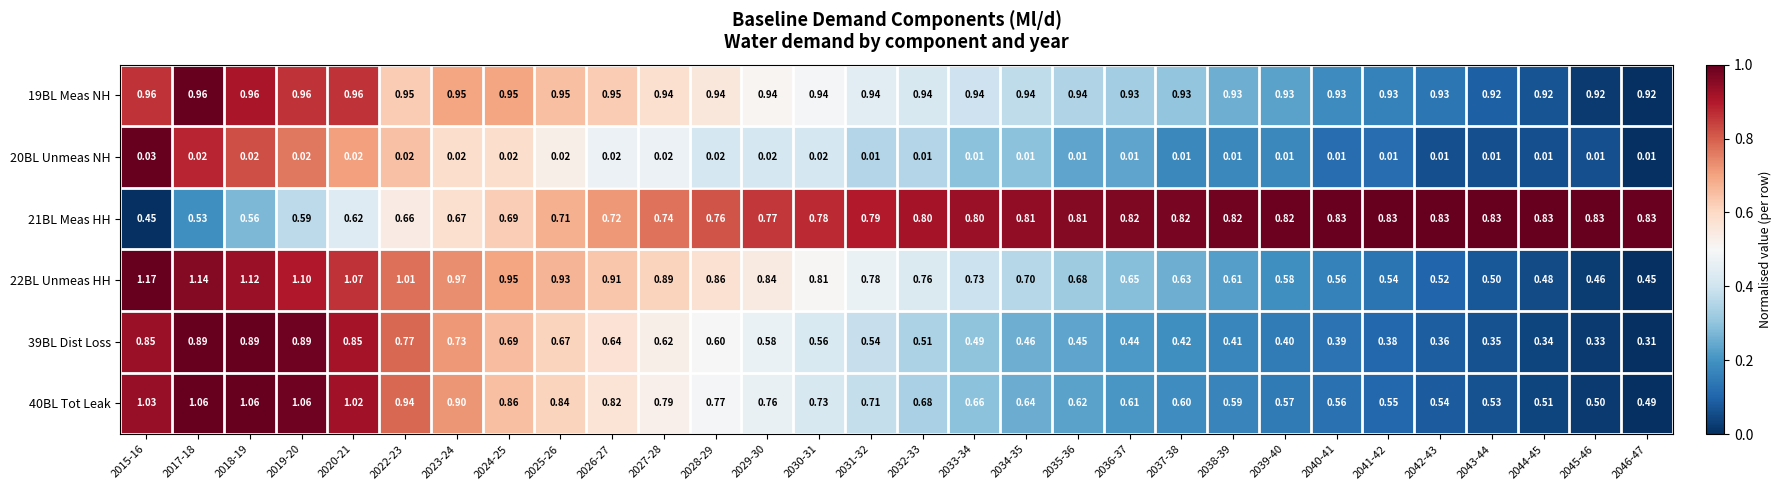

Is the value of 22BL Unmeas HH at 2039-40 greater than the value of 40BL Tot Leak at 2025-26?

No